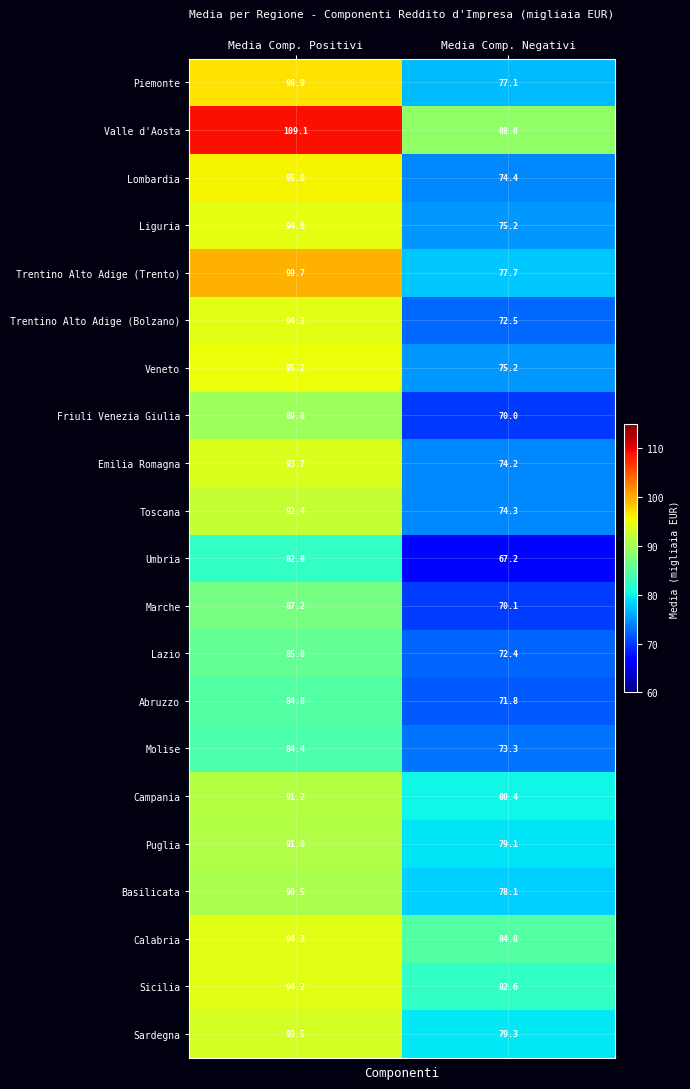

At which category is the sum across all series the highest?

Media Comp. Positivi